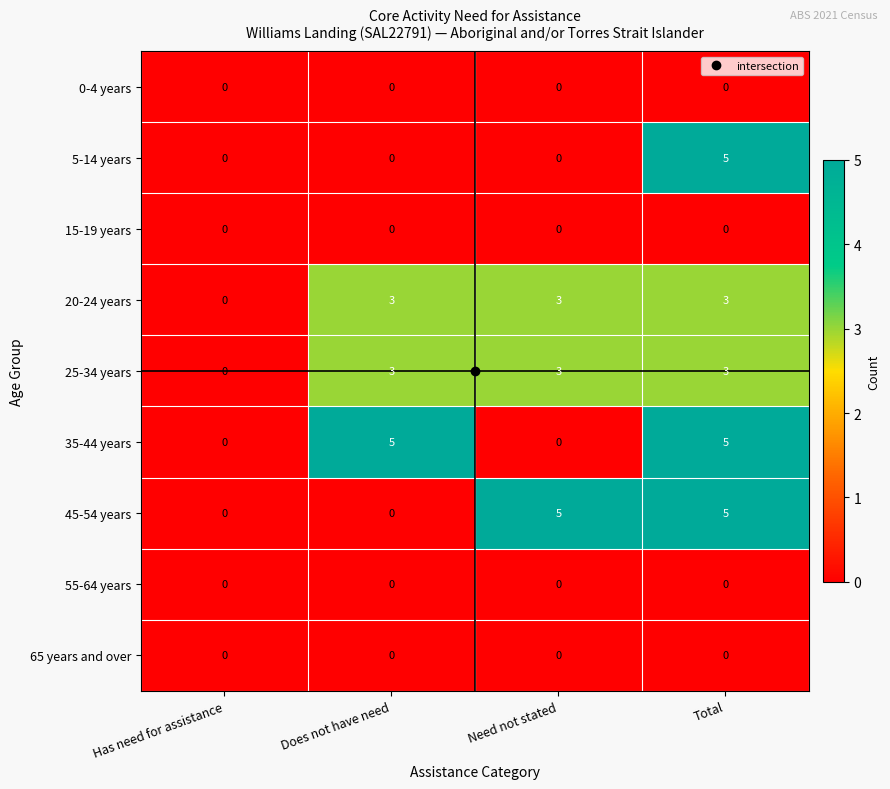

What is the approximate value of 25-34 years at Total?

3